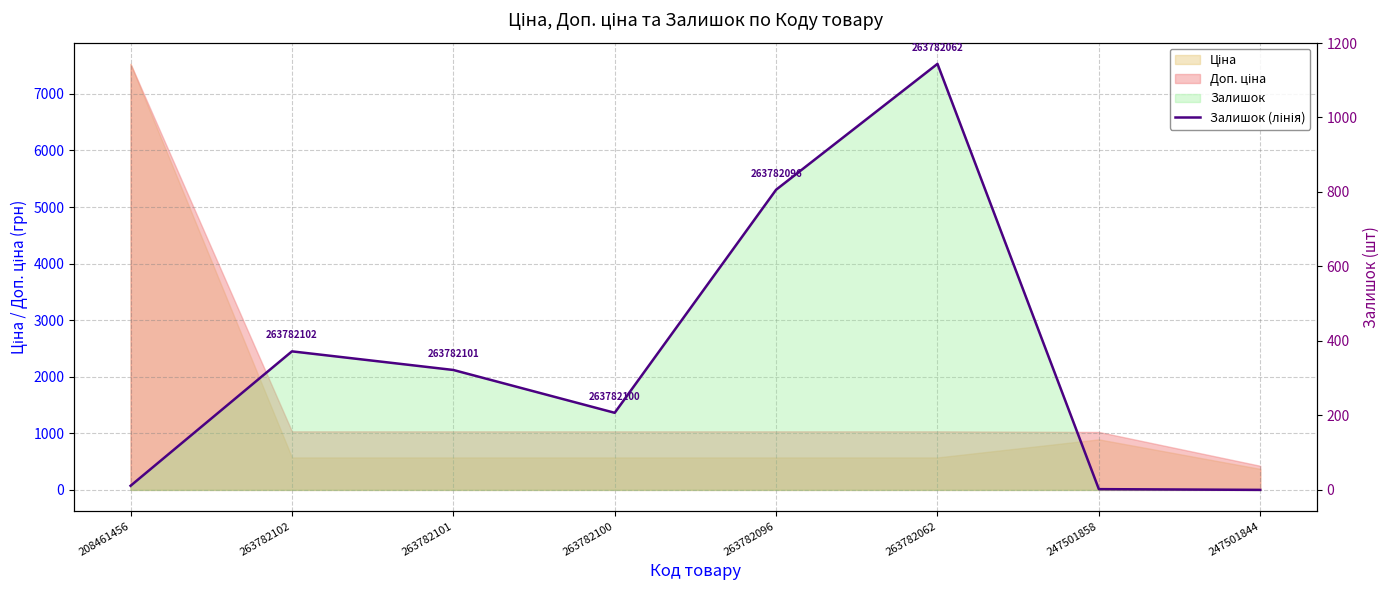

Which category has the lowest value across all series?

247501844